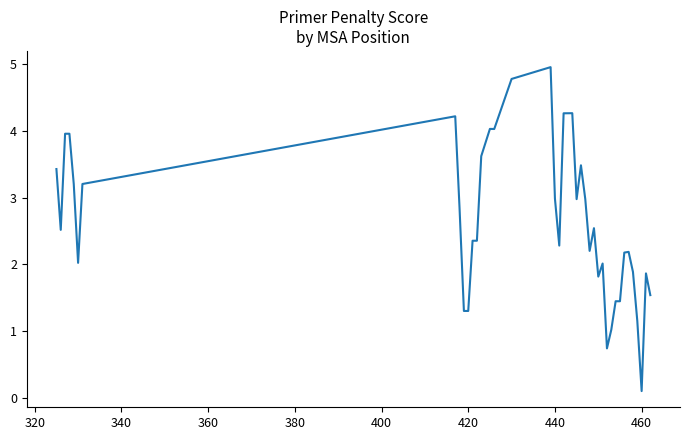

Is this an area chart (filled region under the line)?

No